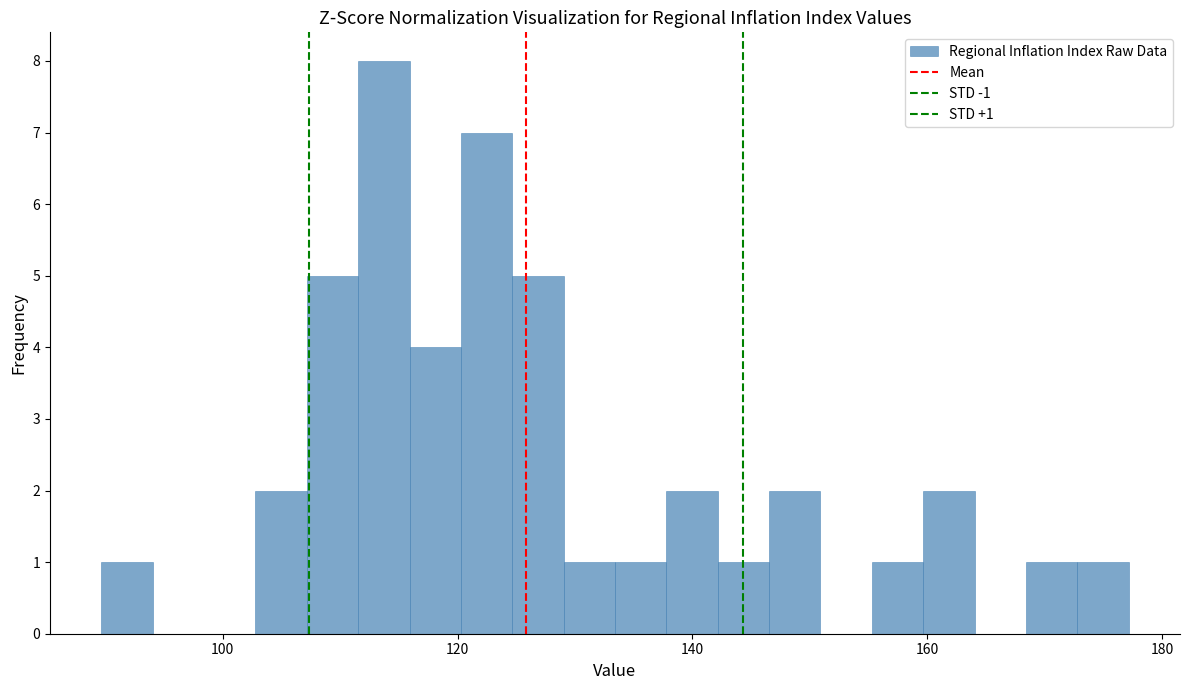

Read against the x-axis, roughly where is the centre of the tallest bar?

114